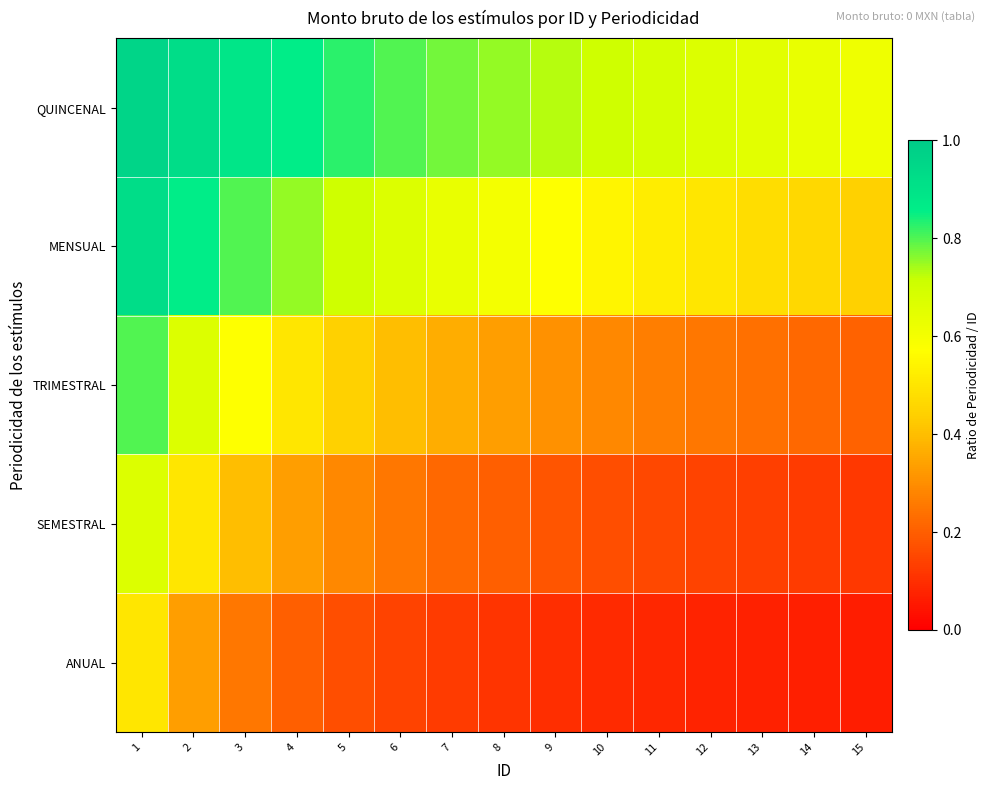

What is the difference between the highest and lowest values at 5?

0.7